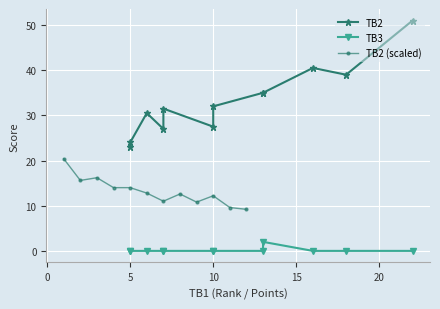

True or false: TB2 (scaled) has more than 1 points higher than both neighbors.

True